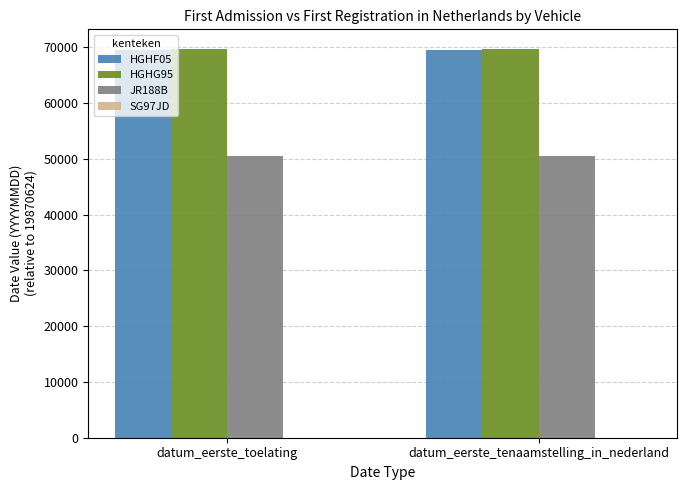

What is the difference between the highest and lowest values at datum_eerste_toelating?

19212